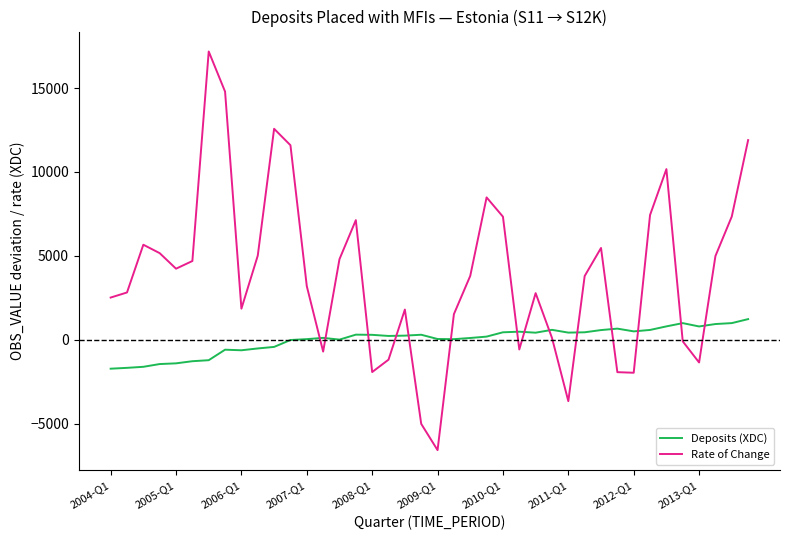

Which series has the widest spread of values?

Rate of Change